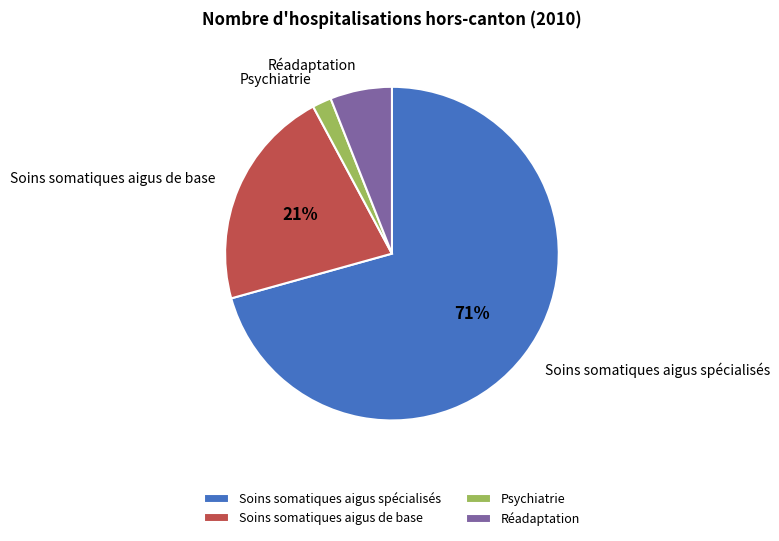

What percentage is the Psychiatrie slice, to the nearest percent?

2%